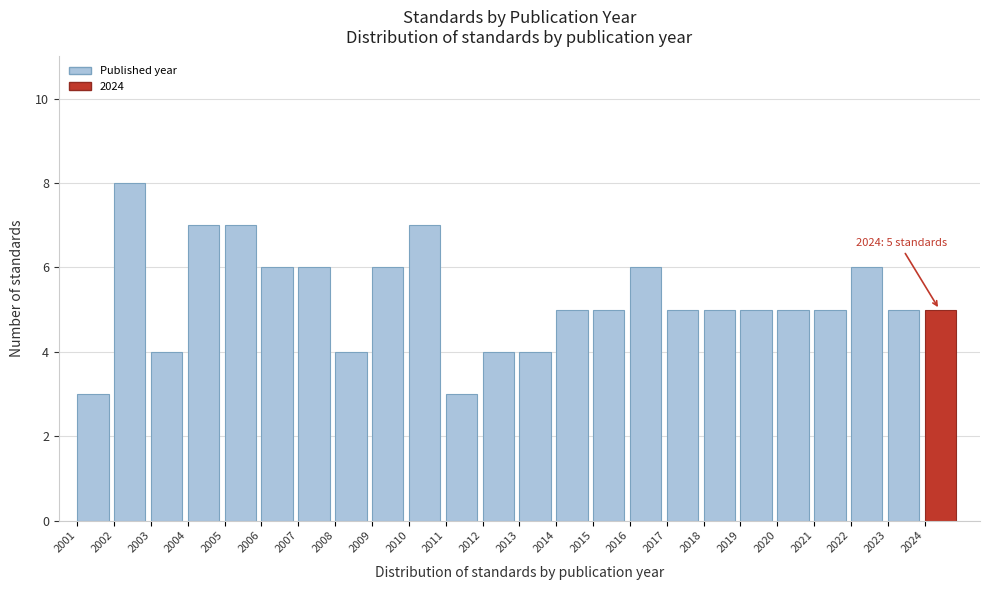

Reading left to right, extract all data points from this chart.

3	8	4	7	7	6	6	4	6	7	3	4	4	5	5	6	5	5	5	5	5	6	5	5